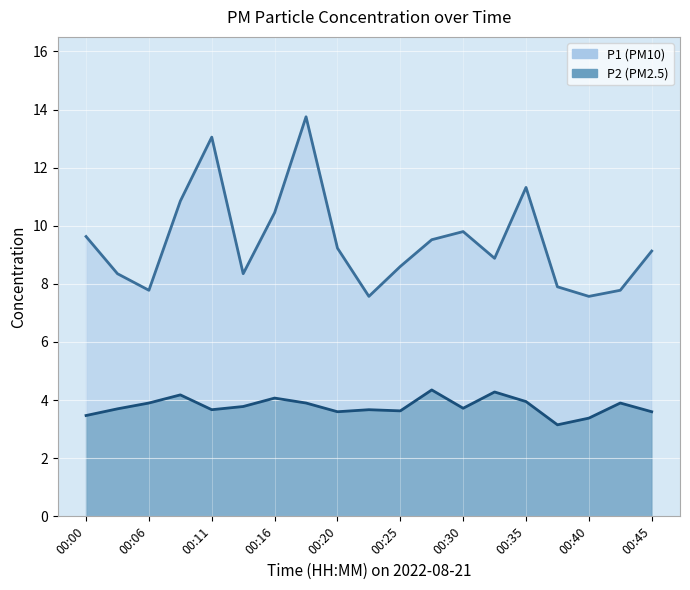

How many lines are shown in the chart?

2